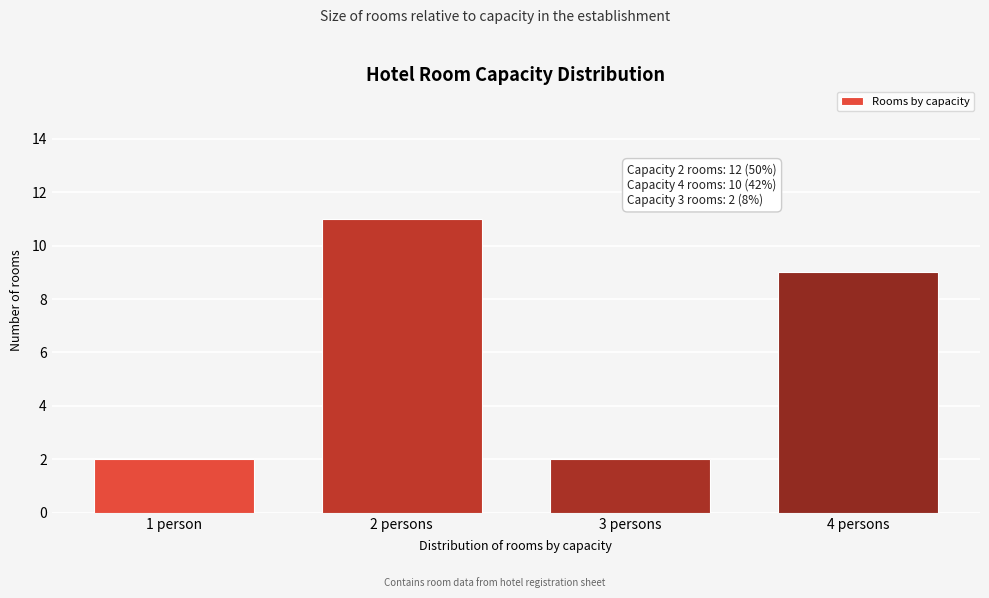

Reading left to right, what are all the values shown in this chart?

1 person=2	2 persons=11	3 persons=2	4 persons=9